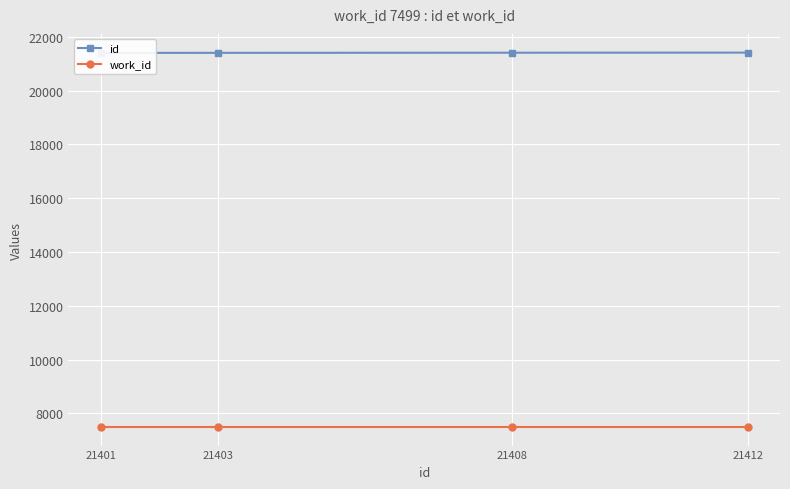

What is the average value of the id series?

21406